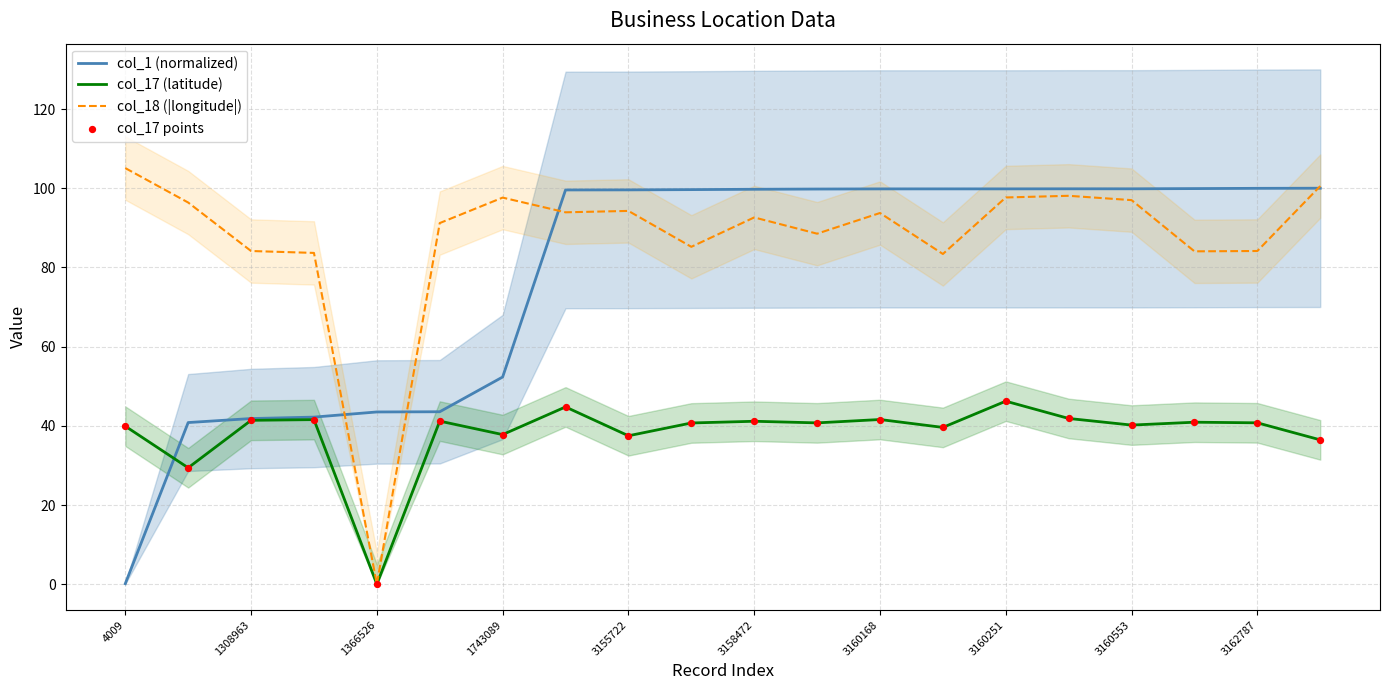

True or false: col_1 (normalized) has a value of 154.4 at 3160251.

False